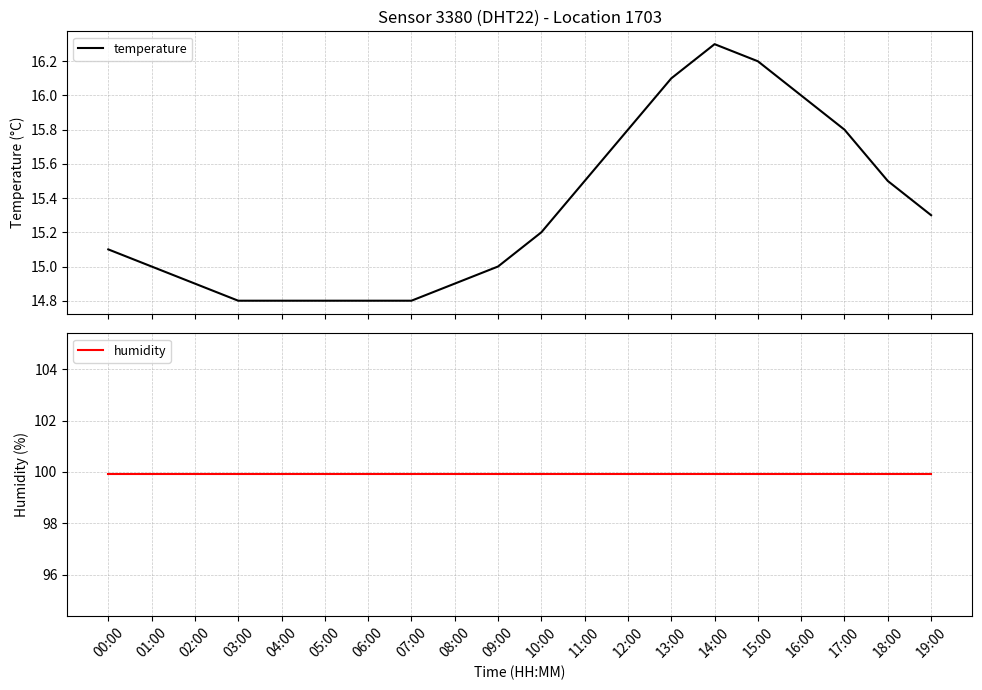

Which series has the largest range (max minus min)?

temperature